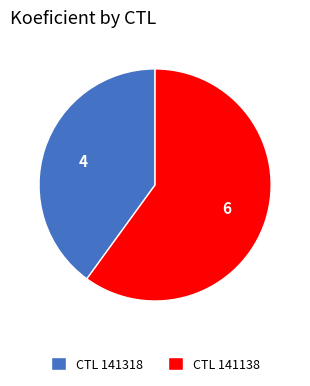

The CTL 141138 slice represents 60% of the pie. True or false?

True